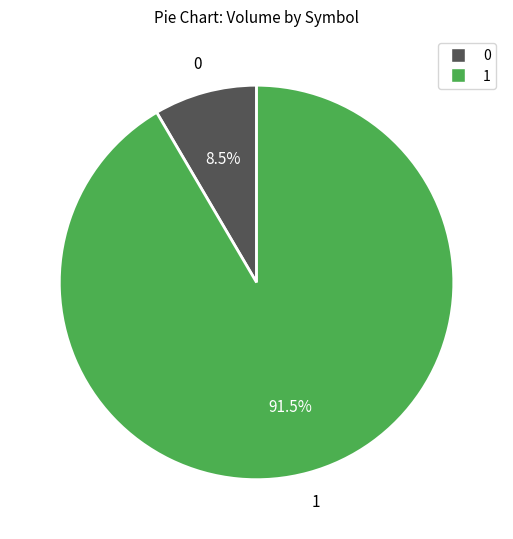

To the nearest percent, what is the average slice percentage?

50%